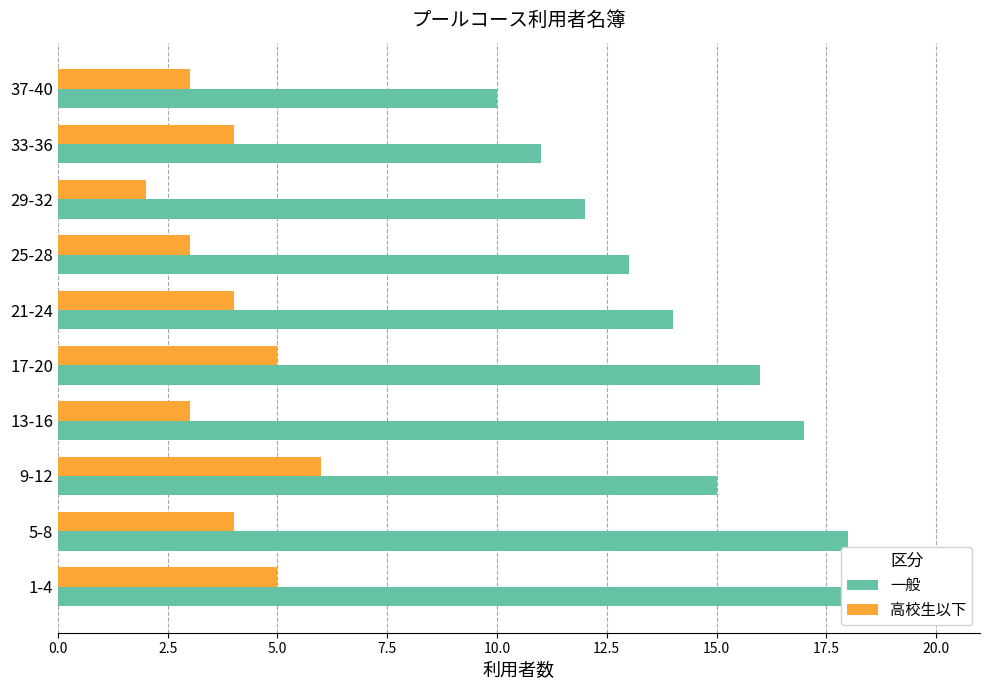

Which series changed the most between 5-8 and 17-20?

一般